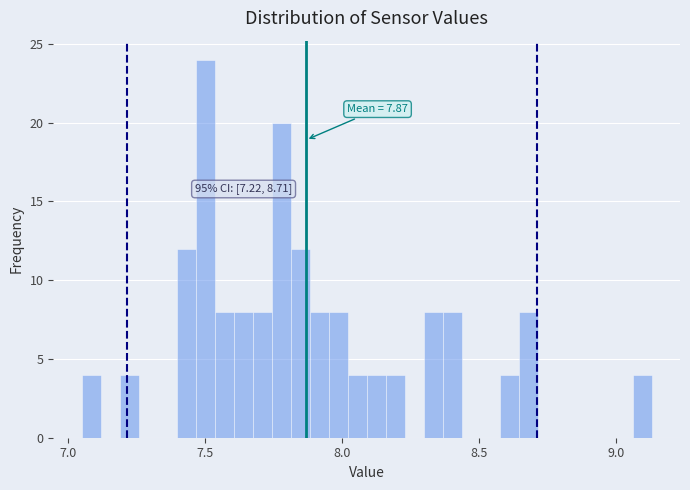

Read against the x-axis, roughly where is the centre of the tallest bar?

7.50